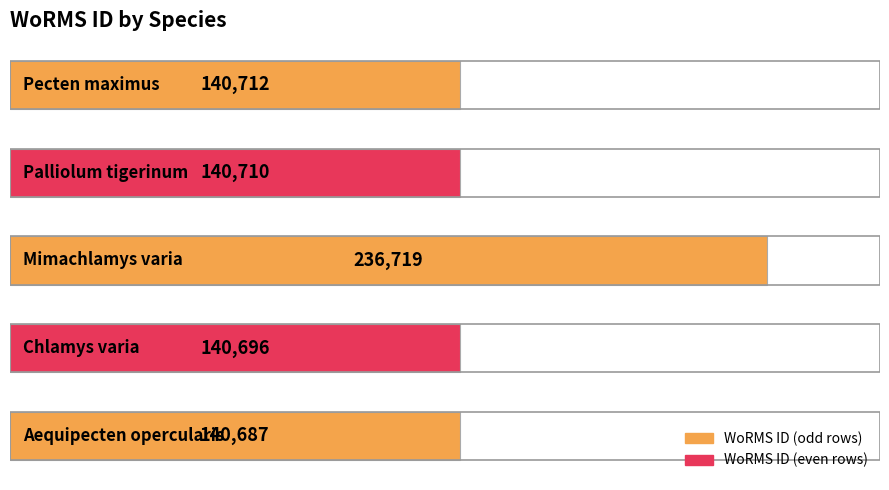

What is the smallest value displayed?

140687